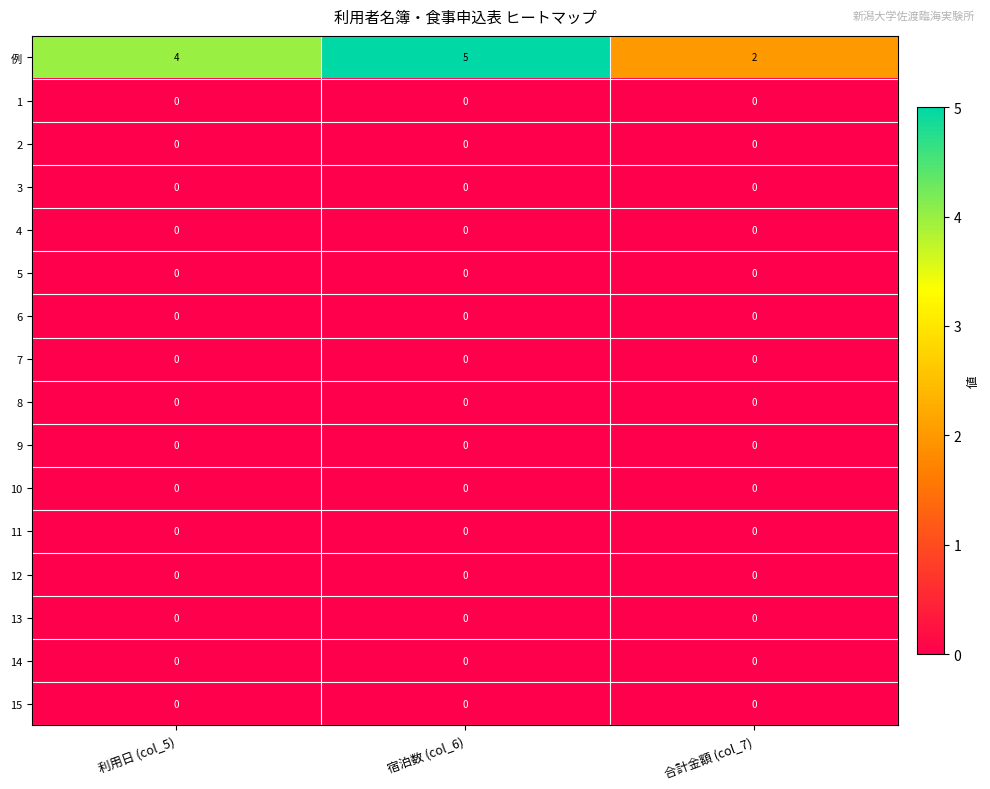

At how many categories does at least one series exceed 0?

3